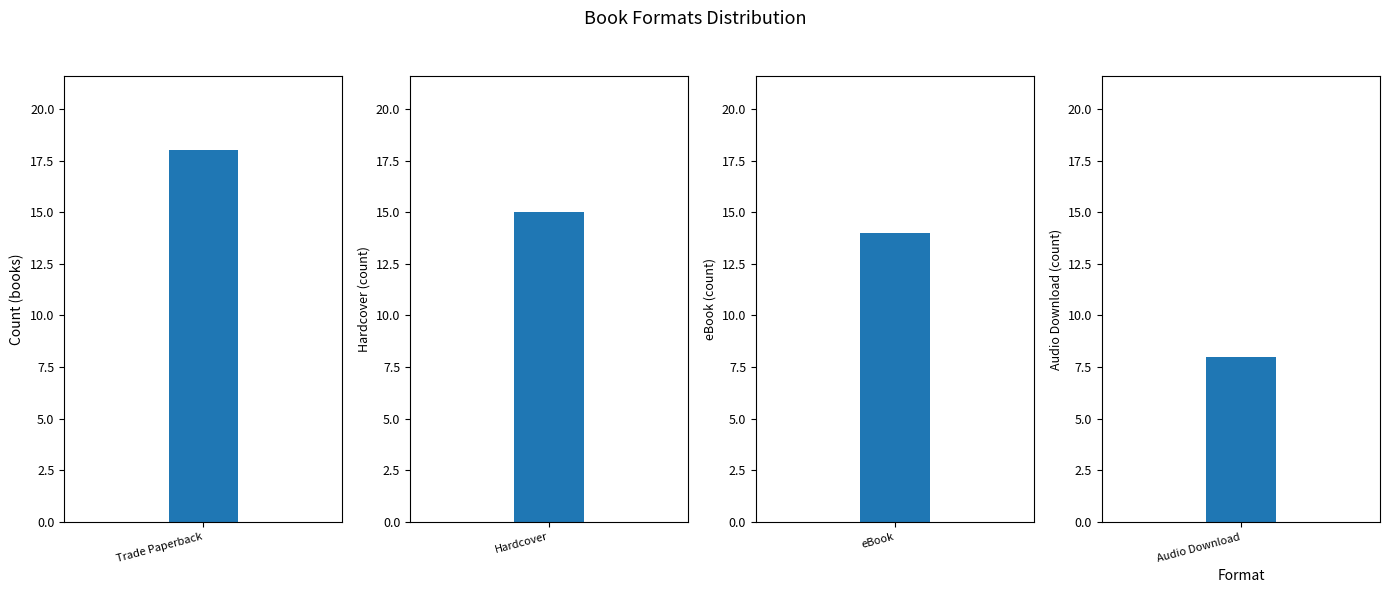

The value at eBook is 19. True or false?

False